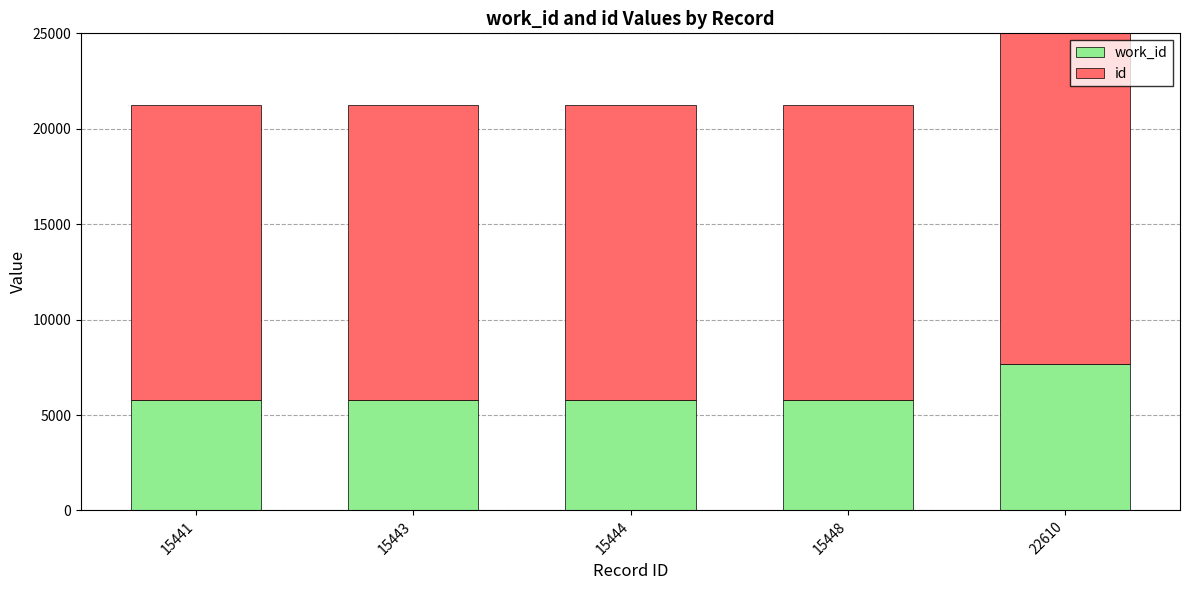

Is it true that work_id equals 11066 at 22610?

False